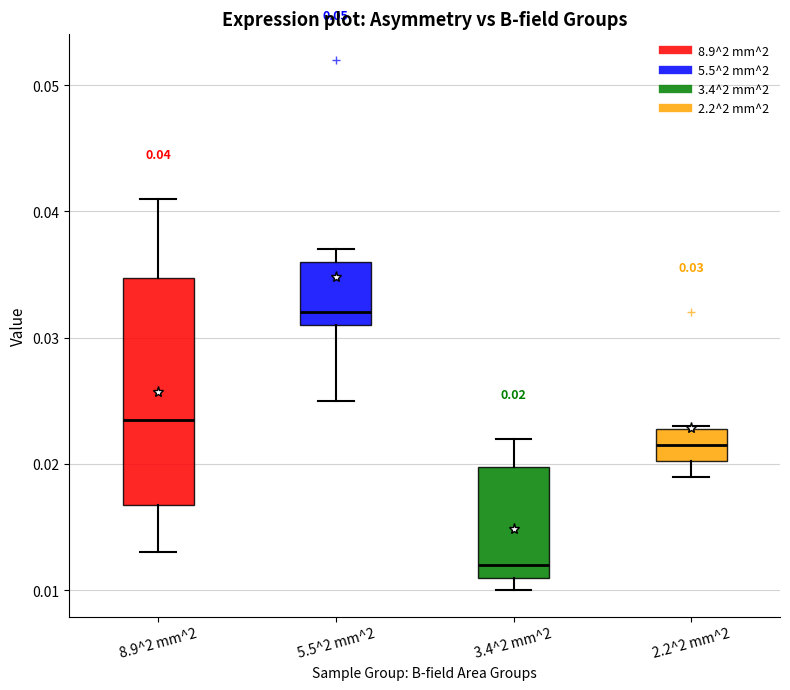

Which box is the tallest, from its lower edge to its upper edge?

8.9^2 mm^2